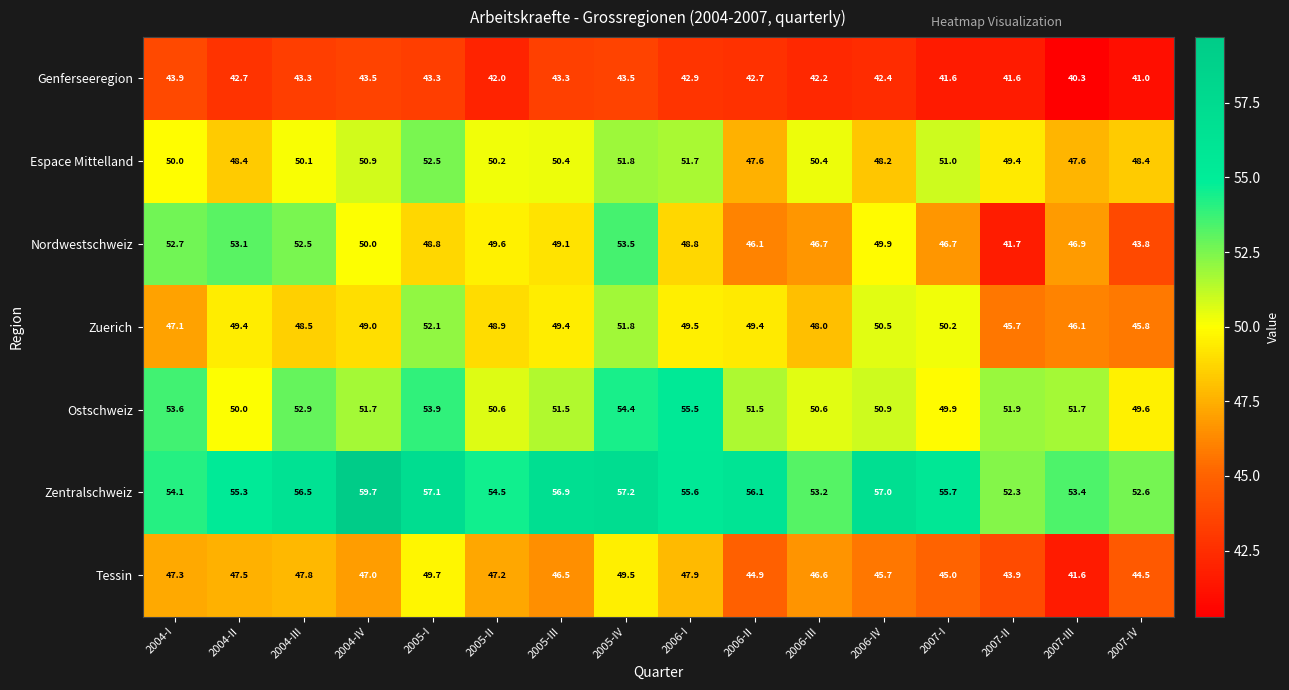

What is the spread (max minus min) of values at 2007-I?

14.1